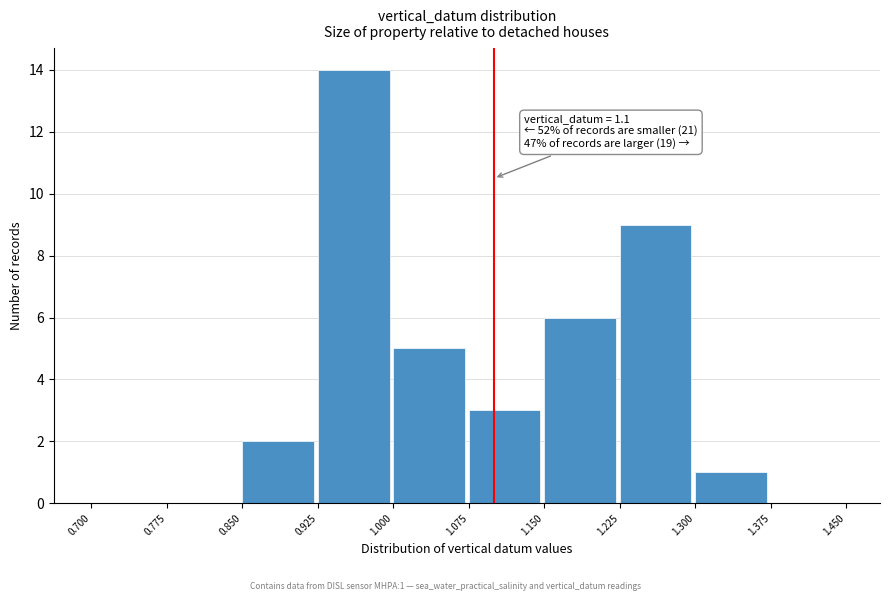

Over which range of the x-axis is the bar tallest?

0.925 to 1.000